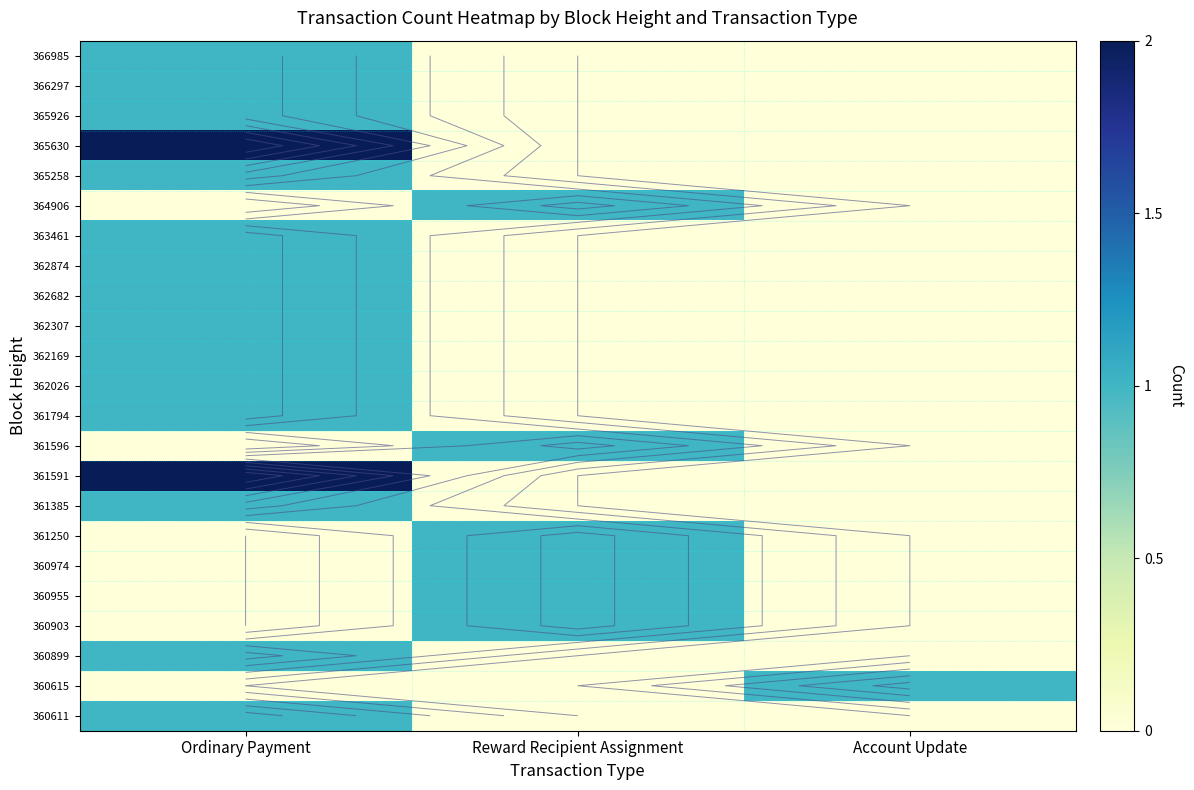

Count the 360955 values in the range 0 to 1.

3